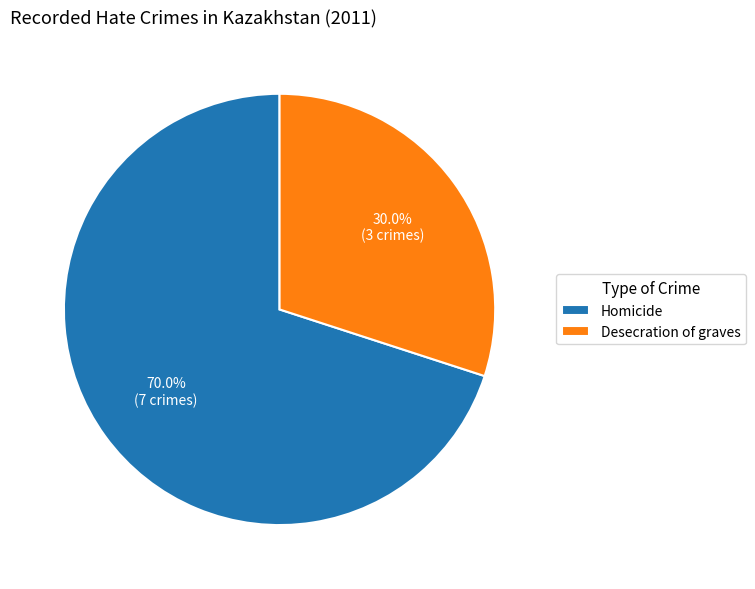

Is Homicide the majority of the pie?

Yes